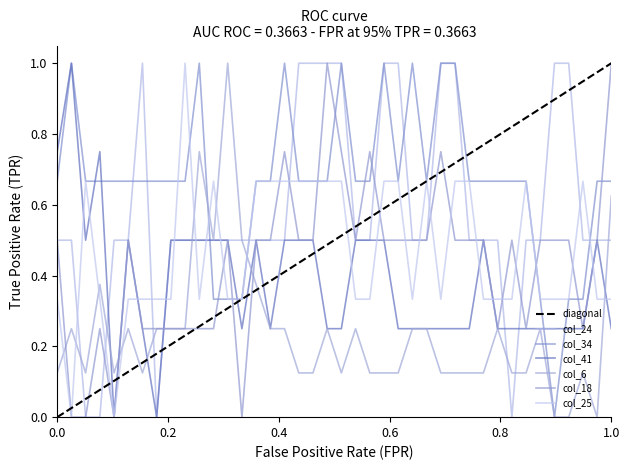

How many col_18 values are between 0 and 1?

40